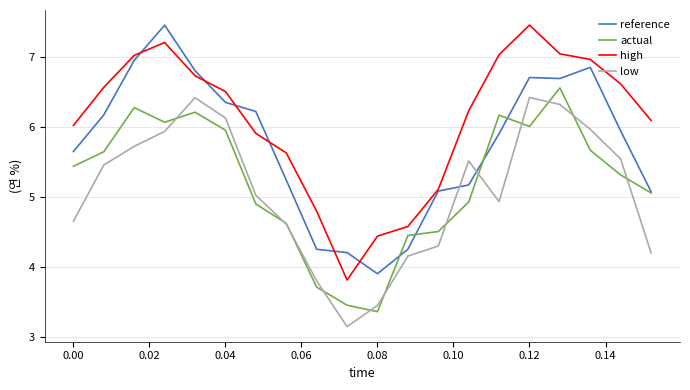

How many values in the reference series exceed 5?

16